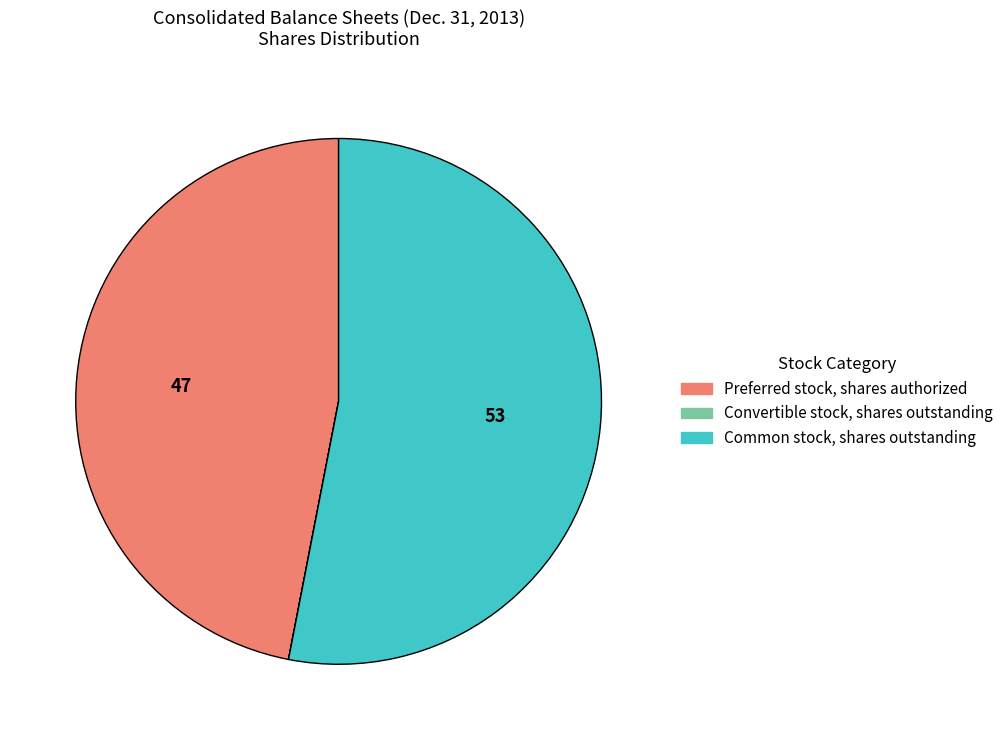

Is it true that Preferred stock, shares authorized is 53% of the pie?

False